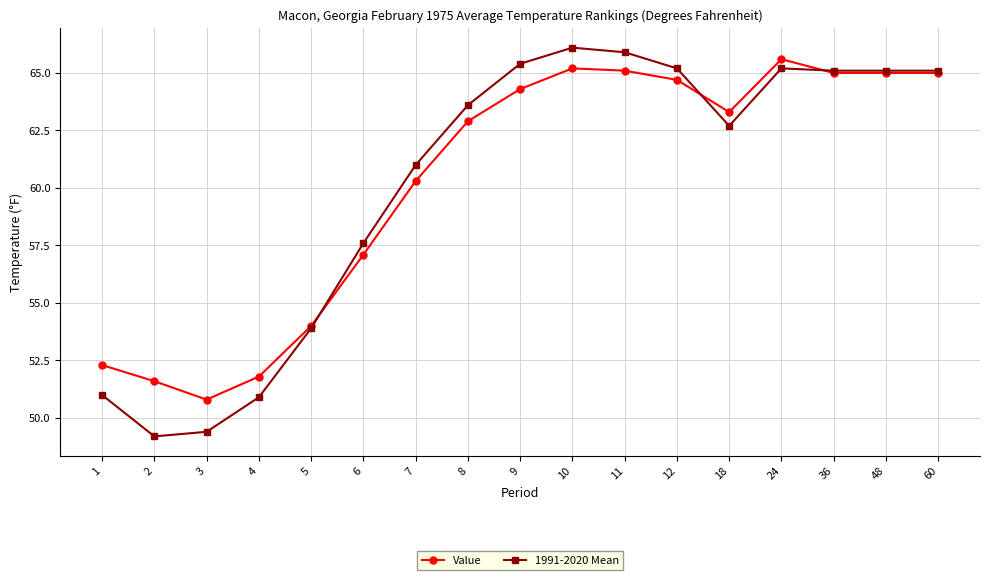

How many data points in Value are less than 63?

8